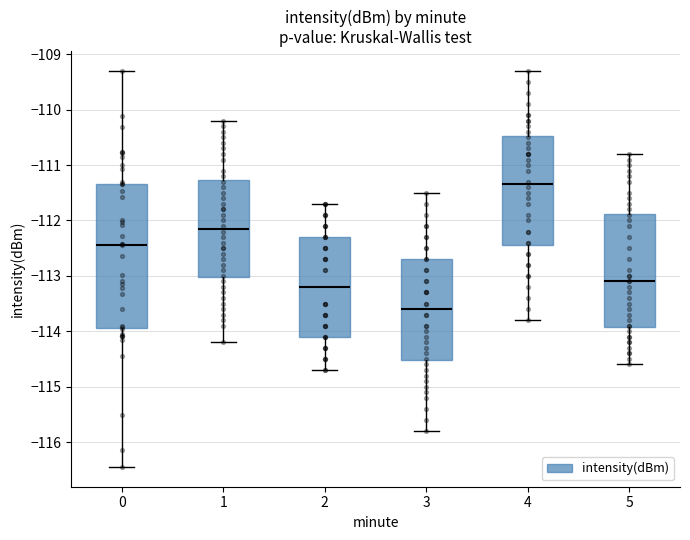

Which box's median line is the highest?

4